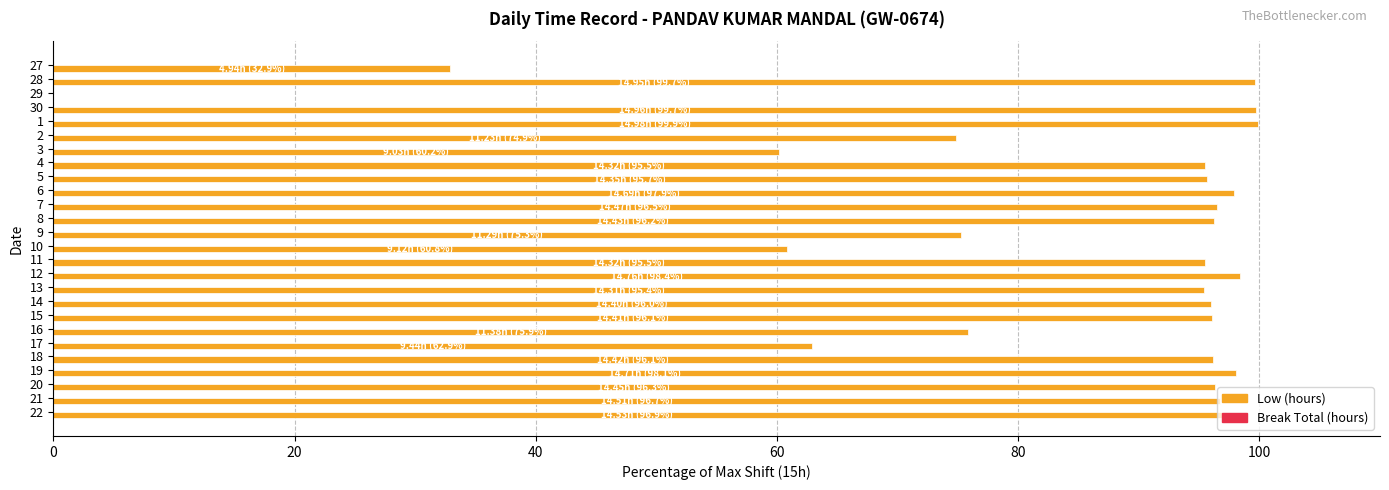

What value does the data have at 19?

98.1